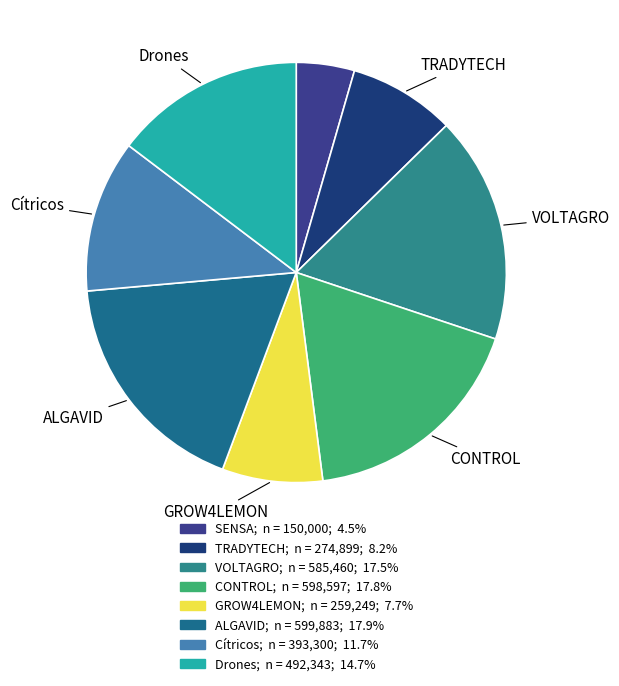

Is there a majority slice in this chart?

No